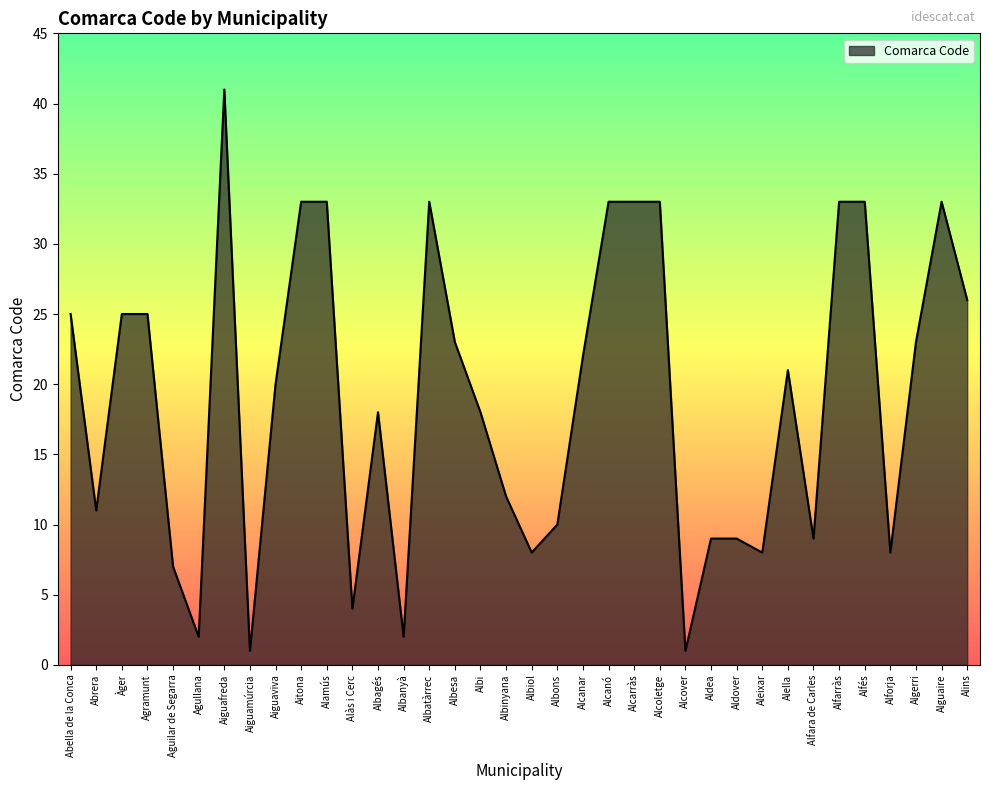

What is the sum of the values at Albiol and Algerri?

31